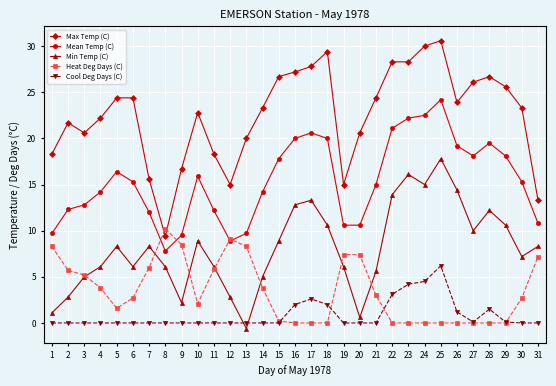

How many interior local peaks does the Mean Temp (C) series have?

5